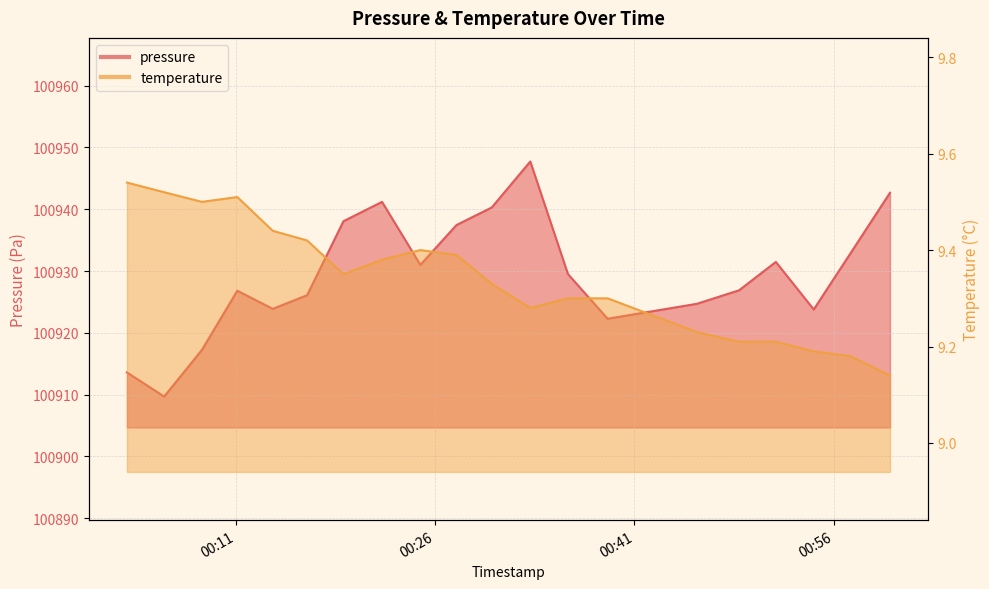

What is the smallest value displayed?

9.1